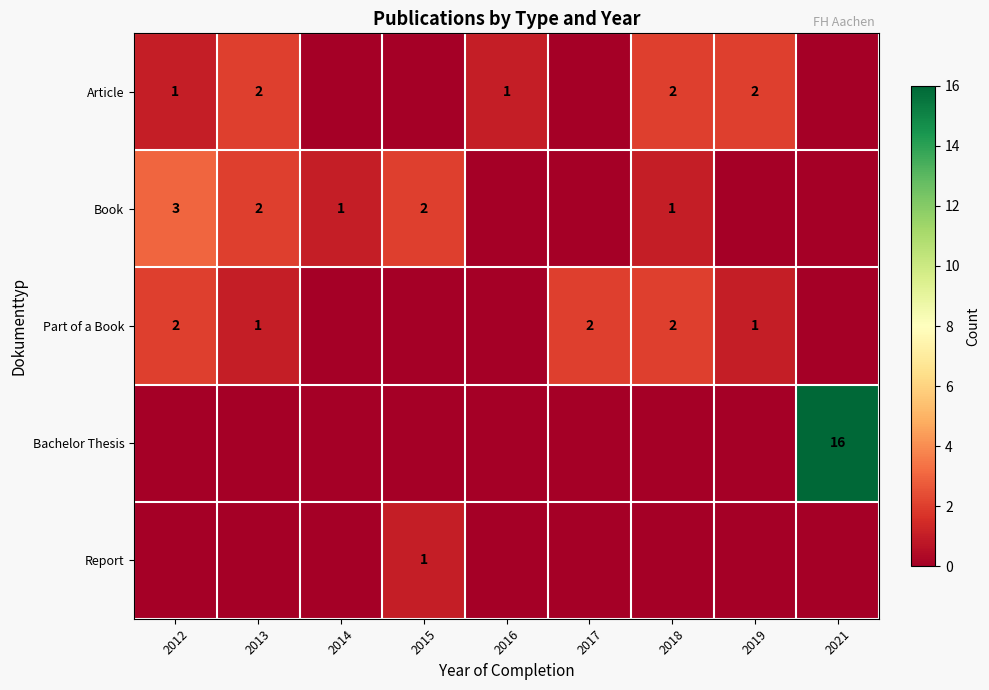

True or false: Book has a value of 1 at 2018.

True